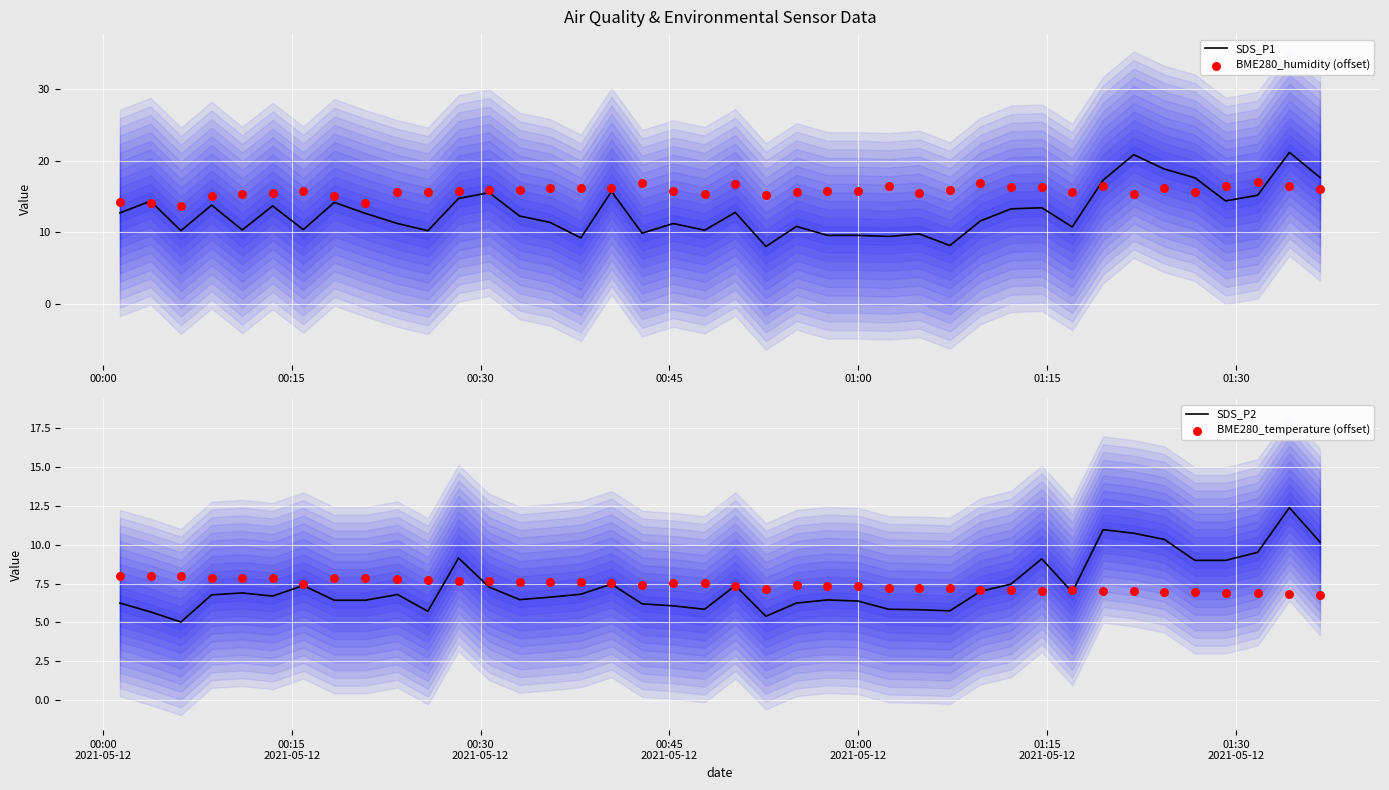

At how many categories does at least one series exceed 6?

40